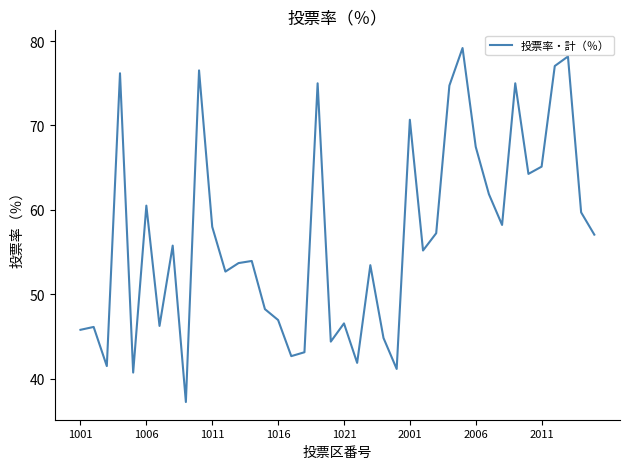

What is the maximum value shown in the chart?

79.2